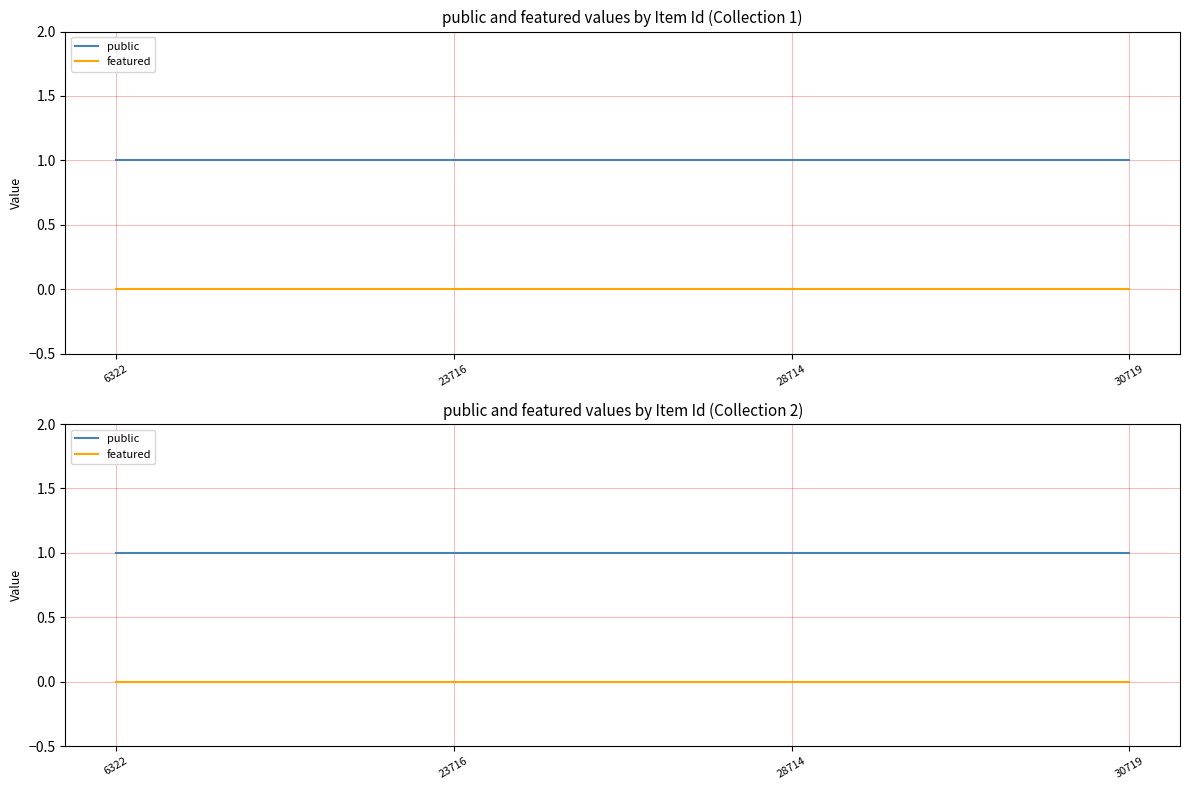

Reading left to right, what are all the values shown in this chart?

public: 1	1	1	1
featured: 0	0	0	0